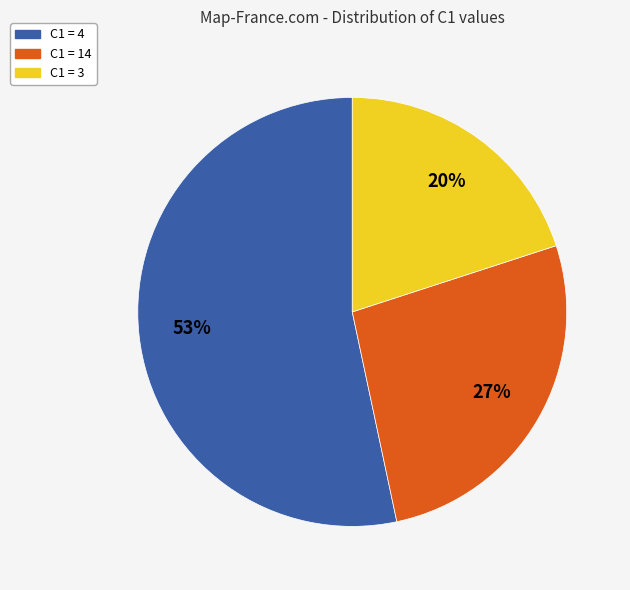

Does C1 = 4 represent more than half of the total?

Yes